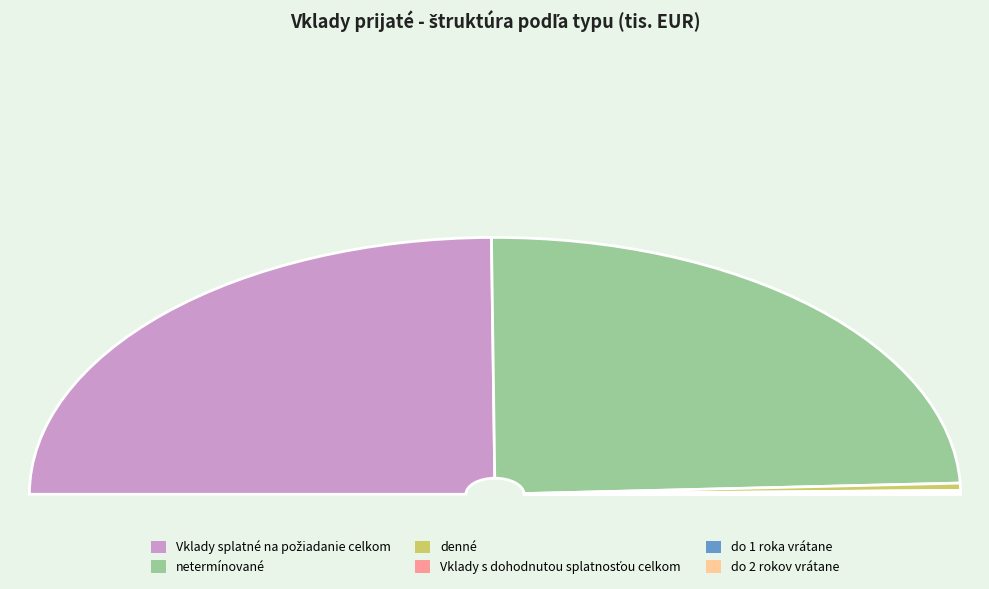

What is the ratio of the value at netermínované to the value at do 1 roka vrátane?

307.1